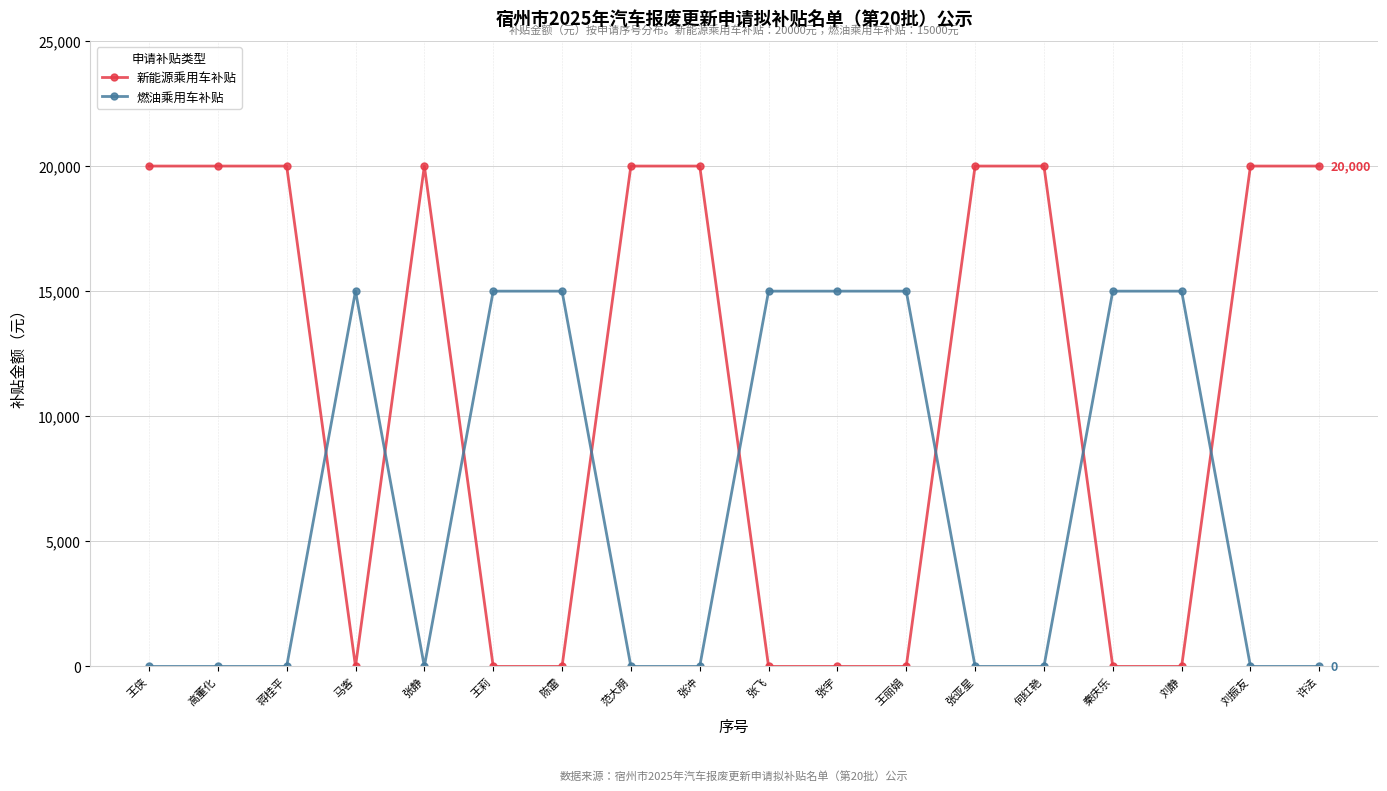

How many intersections are there between 燃油乘用车补贴 and 新能源乘用车补贴?

8